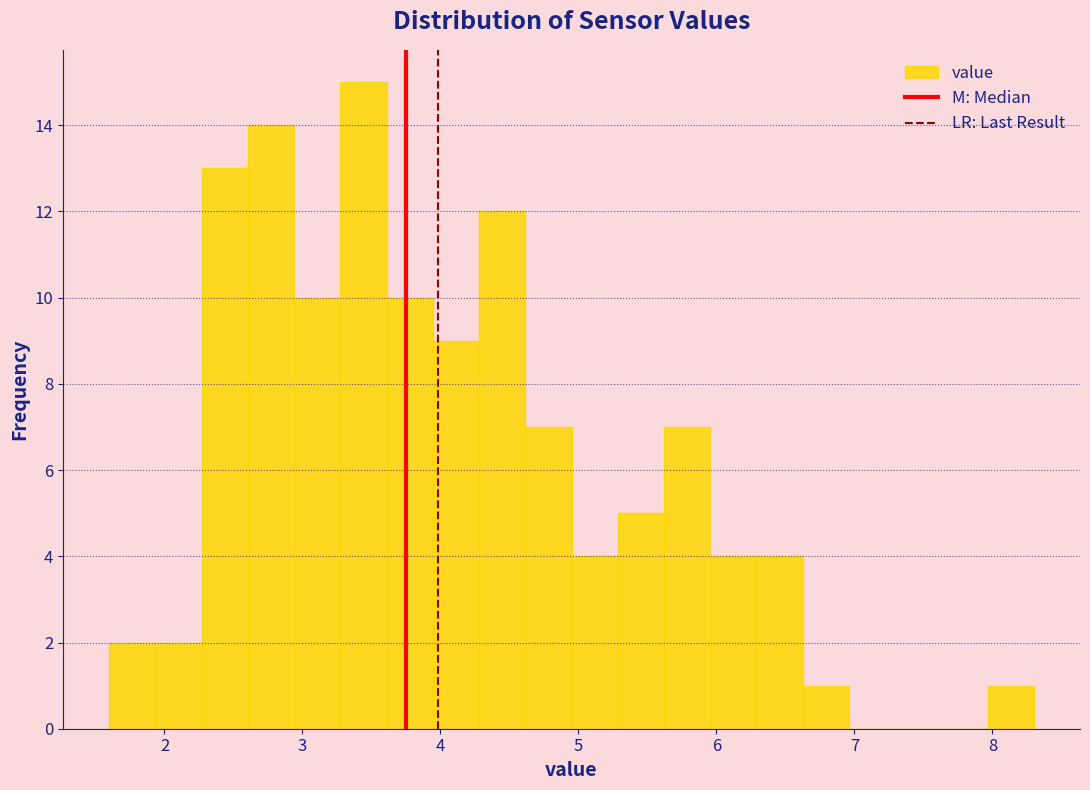

Around what value on the x-axis is the tallest bar? Give the approximate position of its centre, as read against the axis.

3.4